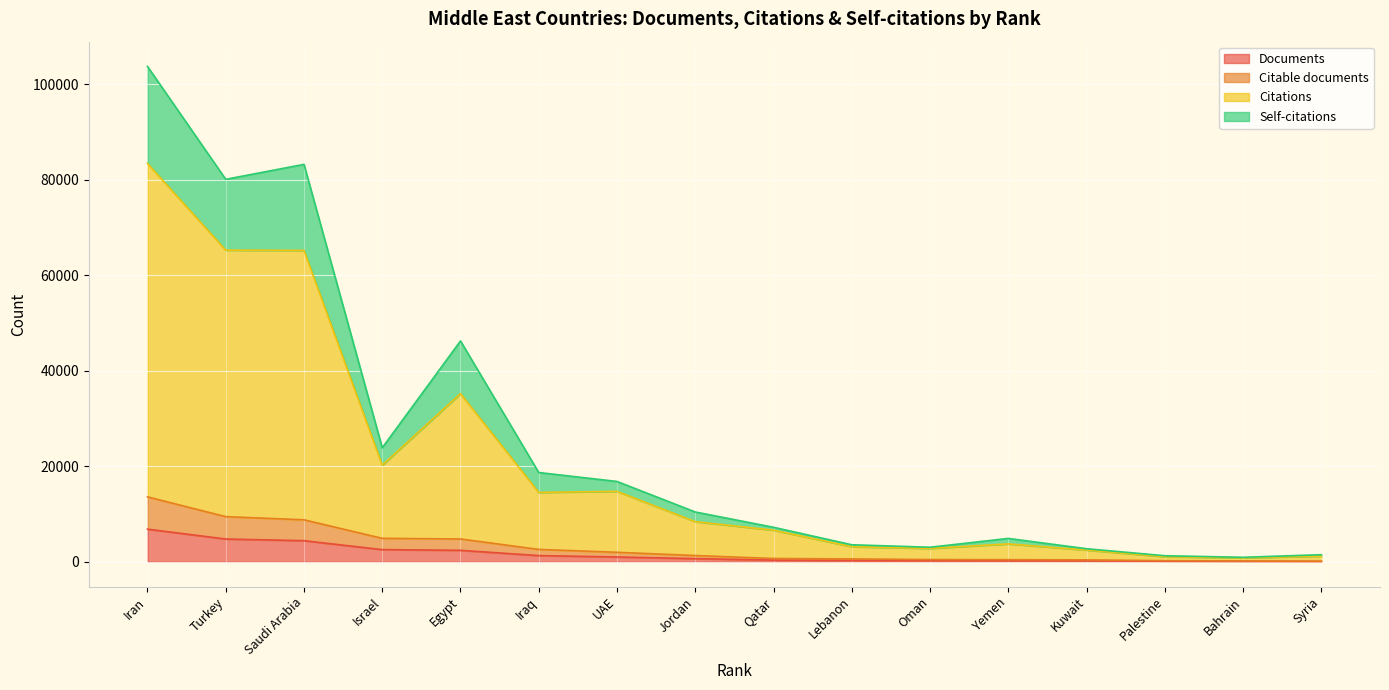

At which category is the sum across all series the highest?

Iran